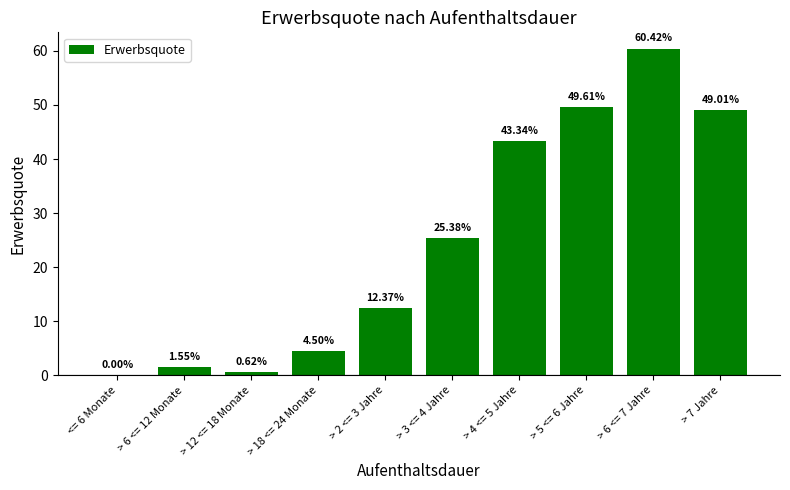

What is the sum of the values at > 7 Jahre and > 6 <= 12 Monate?

50.6